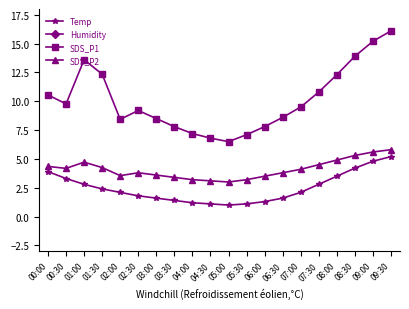

Where is the first local maximum for SDS_P2?

01:00